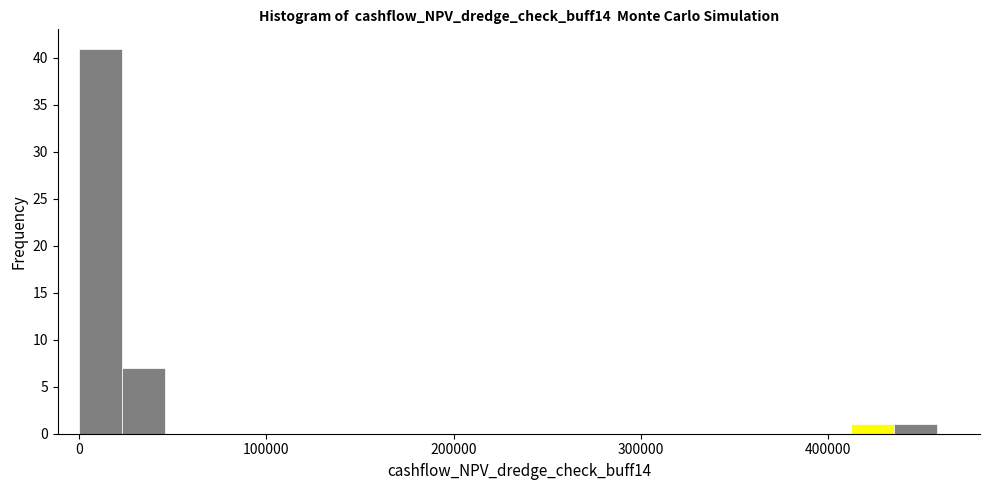

Read against the x-axis, roughly where is the centre of the tallest bar?

10000